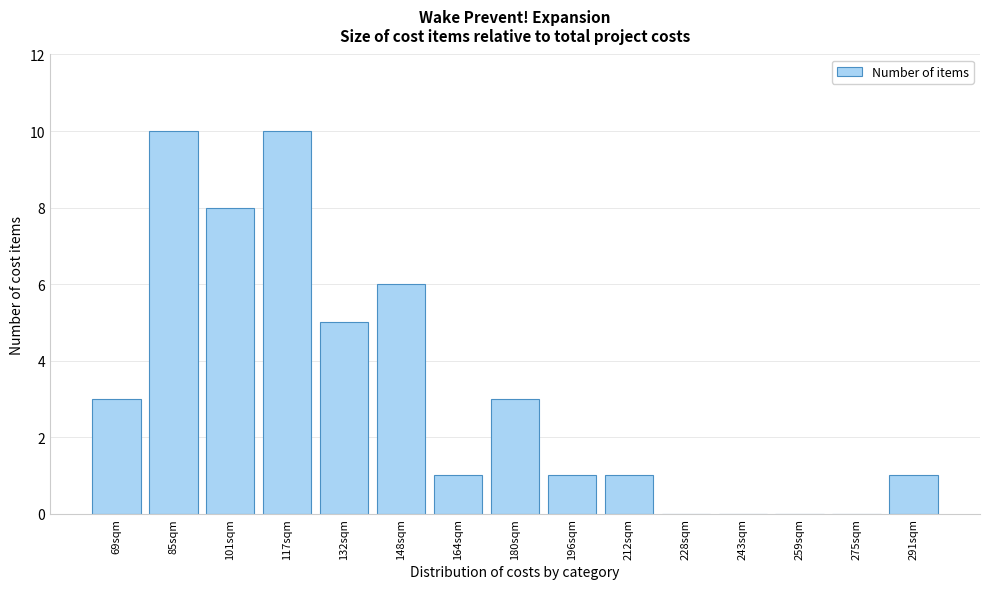

Reading left to right, transcribe all the data shown in this chart.

69sqm=3	85sqm=10	101sqm=8	117sqm=10	132sqm=5	148sqm=6	164sqm=1	180sqm=3	196sqm=1	212sqm=1	228sqm=0	243sqm=0	259sqm=0	275sqm=0	291sqm=1